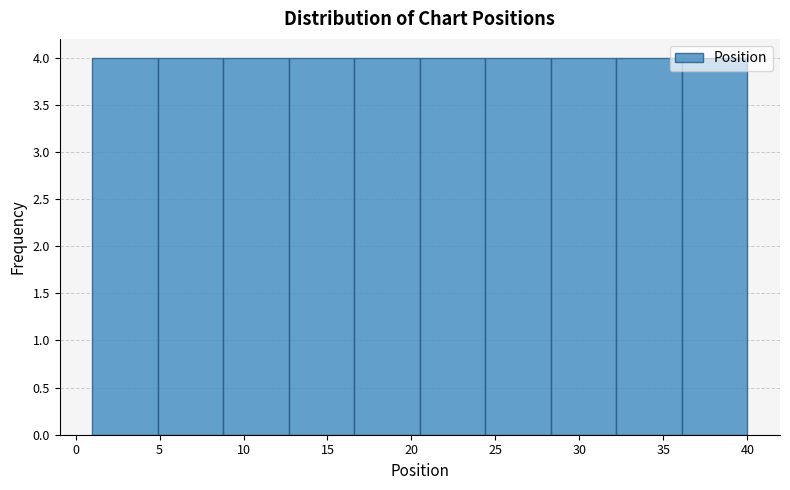

Reading left to right, transcribe this chart: for each bar, give the range it covers on the x-axis and its height. Neither the bar edges nor the heights are printed on the chart, so give them approximately, as read against the axes.

1.0 to 4.9: 4
4.9 to 8.8: 4
8.8 to 12.7: 4
12.7 to 16.6: 4
16.6 to 20.5: 4
20.5 to 24.4: 4
24.4 to 28.3: 4
28.3 to 32.2: 4
32.2 to 36.1: 4
36.1 to 40.0: 4